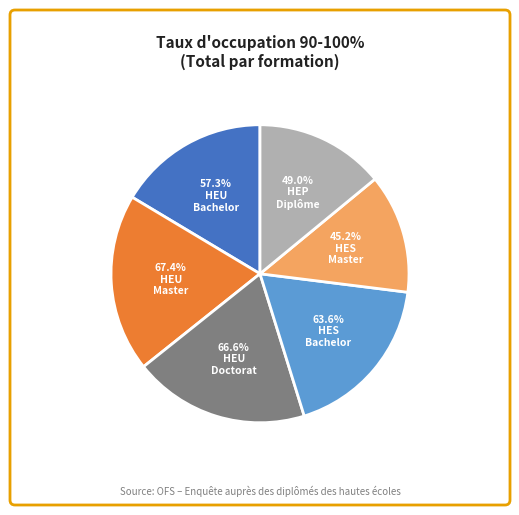

Which slice is the largest?

HEU Master
(90-100%)